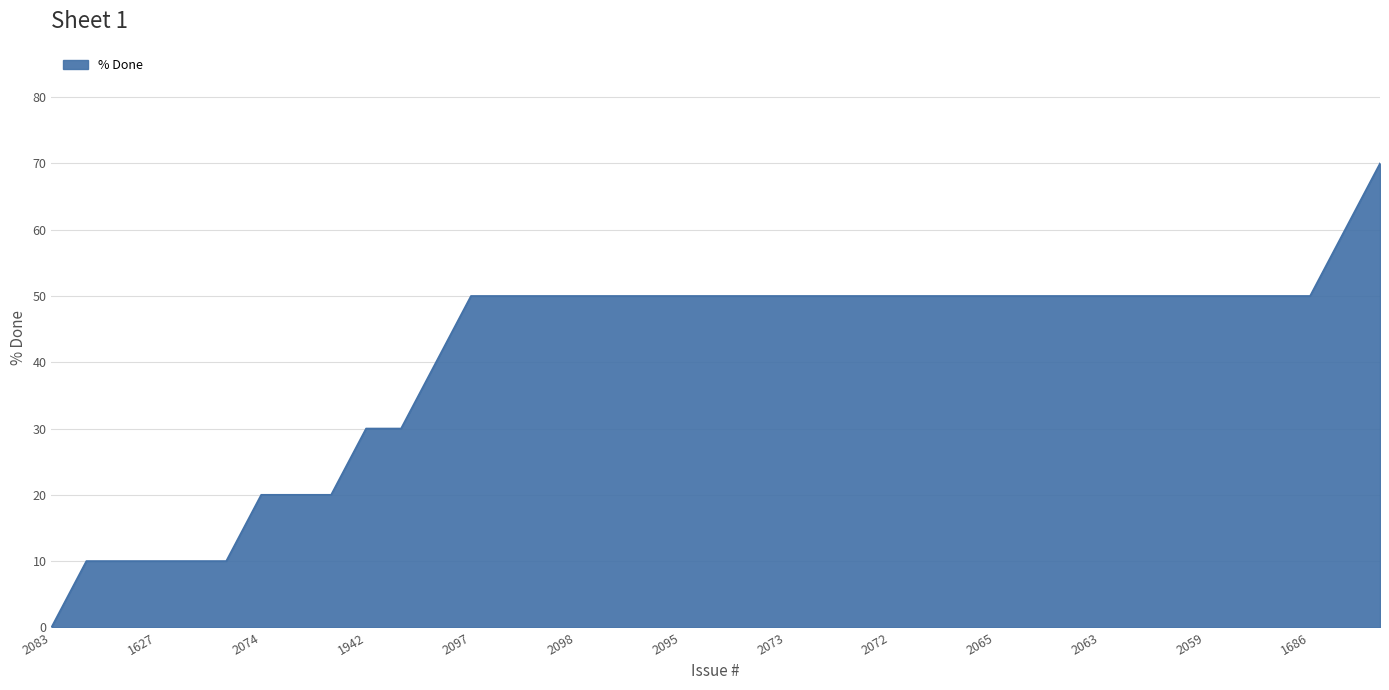

What is the greatest value displayed?

70